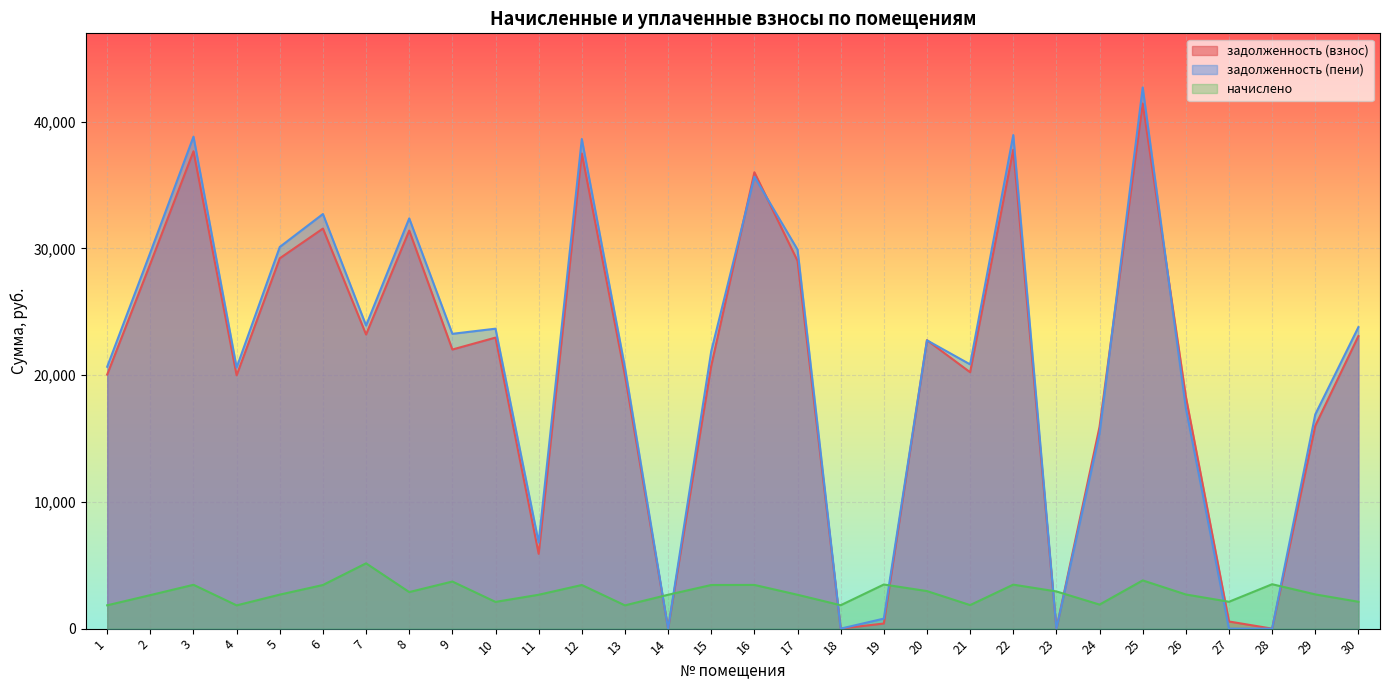

How many lines are shown in the chart?

3